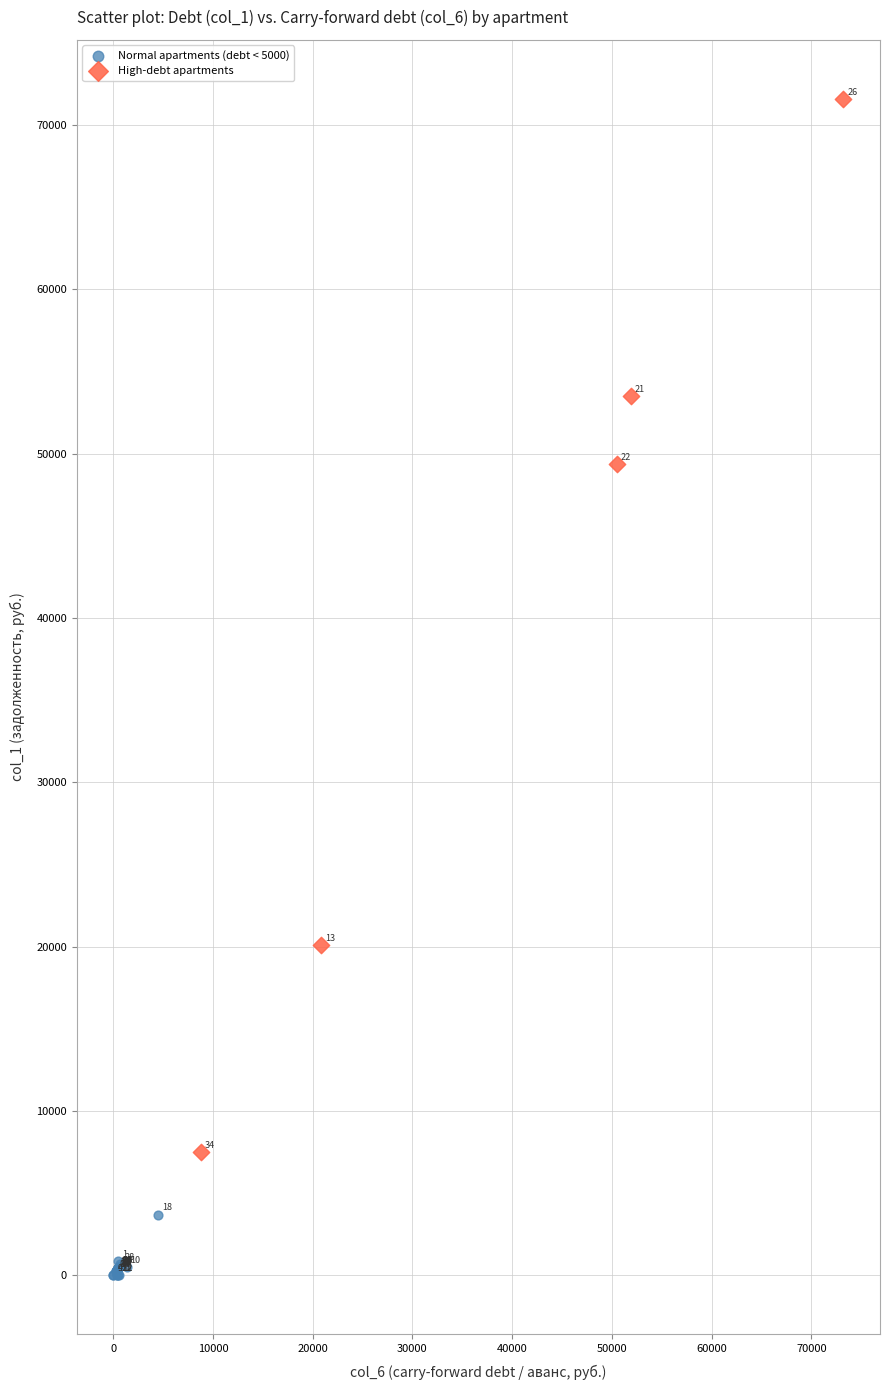

Which series reaches the maximum Y coordinate?

High-debt apartments